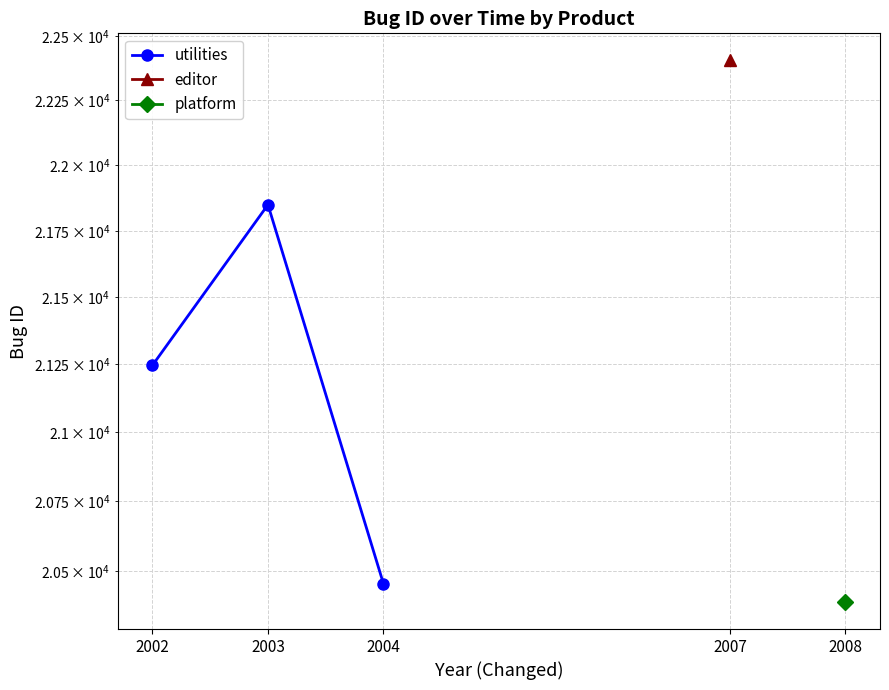

Is this an area chart (filled region under the line)?

No